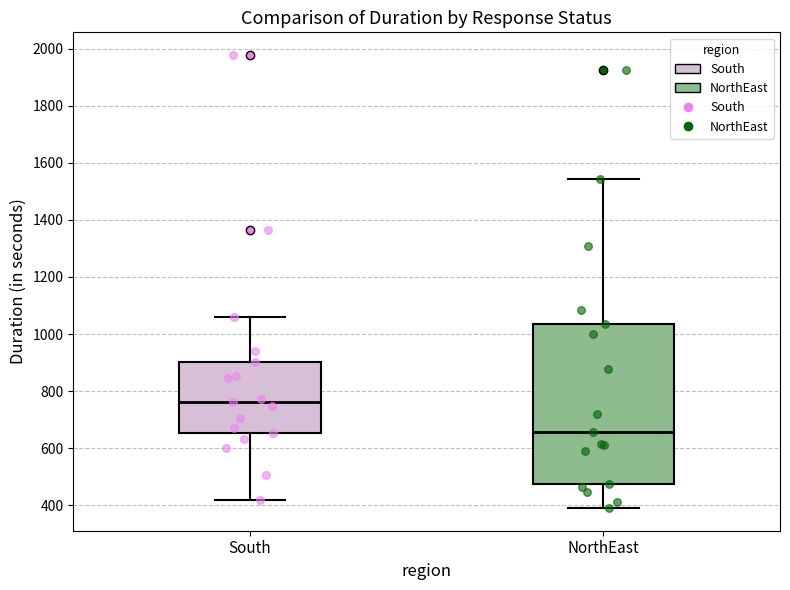

Which box has the highest median line?

South